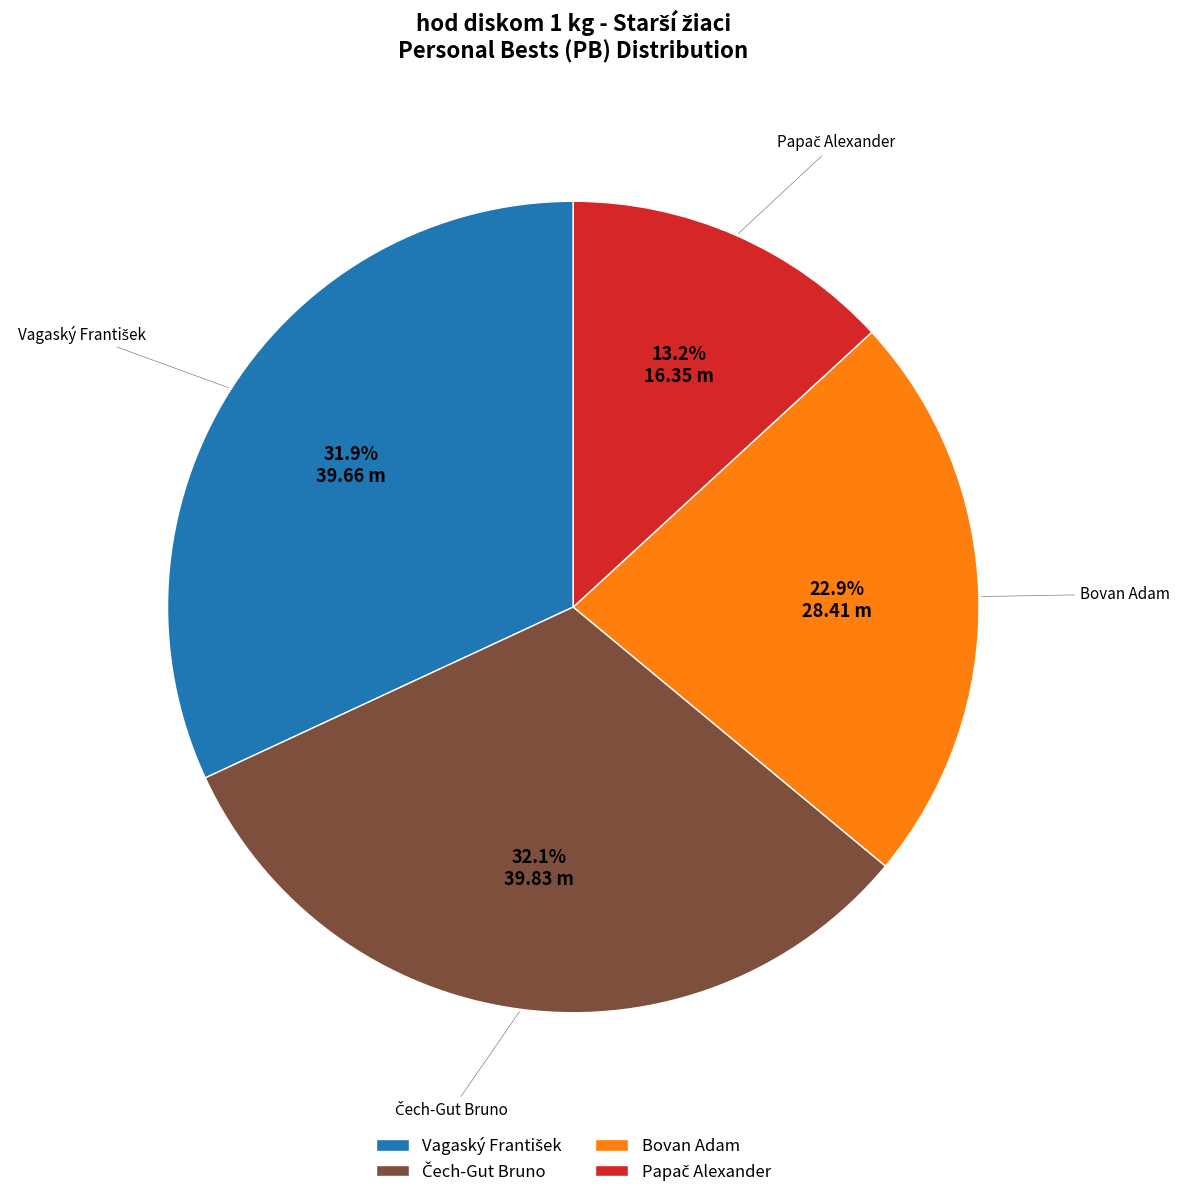

Does Bovan Adam represent more than half of the total?

No